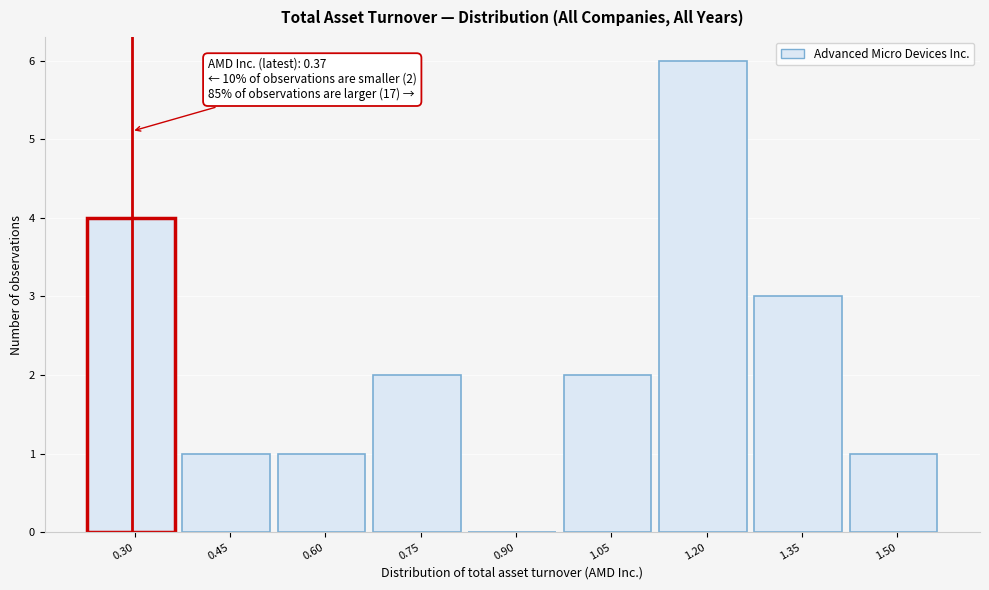

Reading right to left, what are all the values shown in this chart?

1.50=1	1.35=3	1.20=6	1.05=2	0.90=0	0.75=2	0.60=1	0.45=1	0.30=4